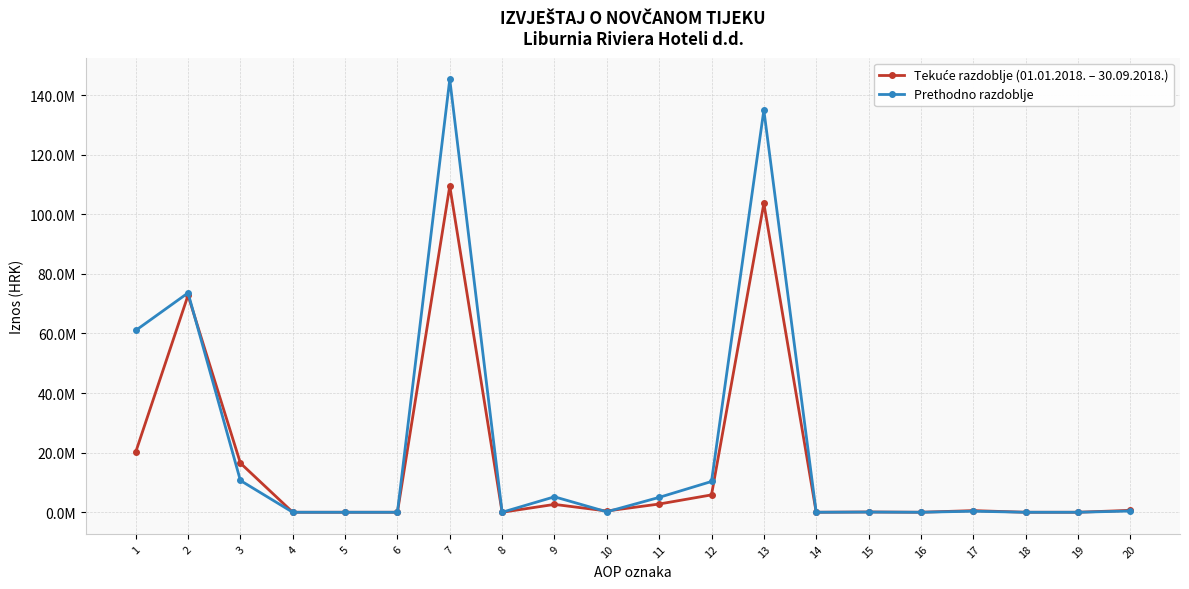

Does the chart have visible grid lines?

Yes